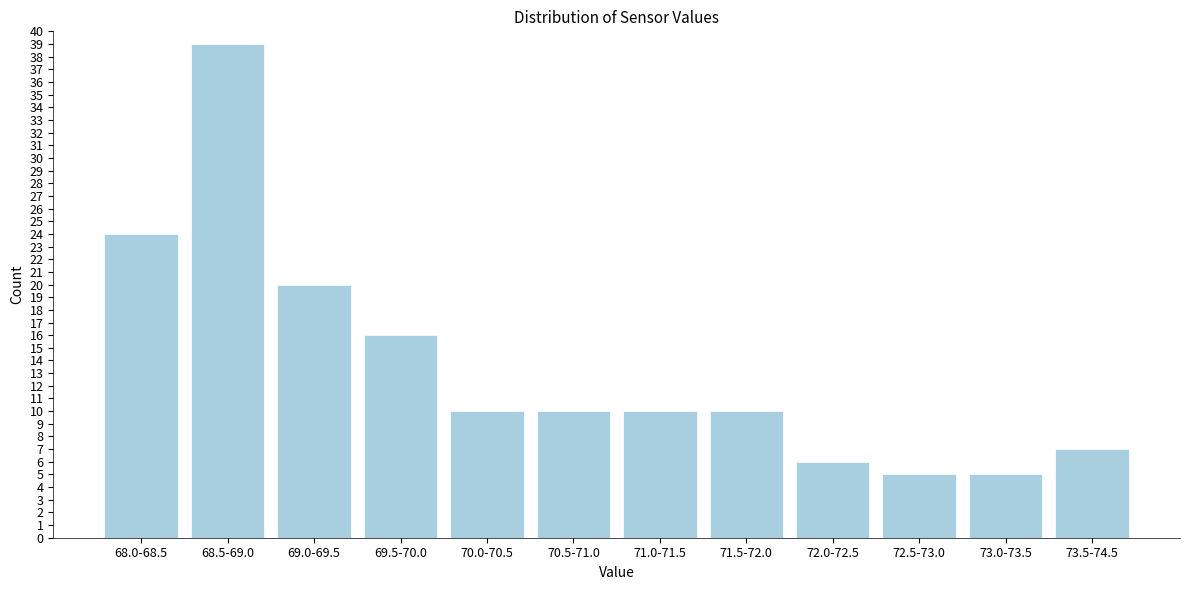

Reading right to left, transcribe all the data shown in this chart.

7	5	5	6	10	10	10	10	16	20	39	24